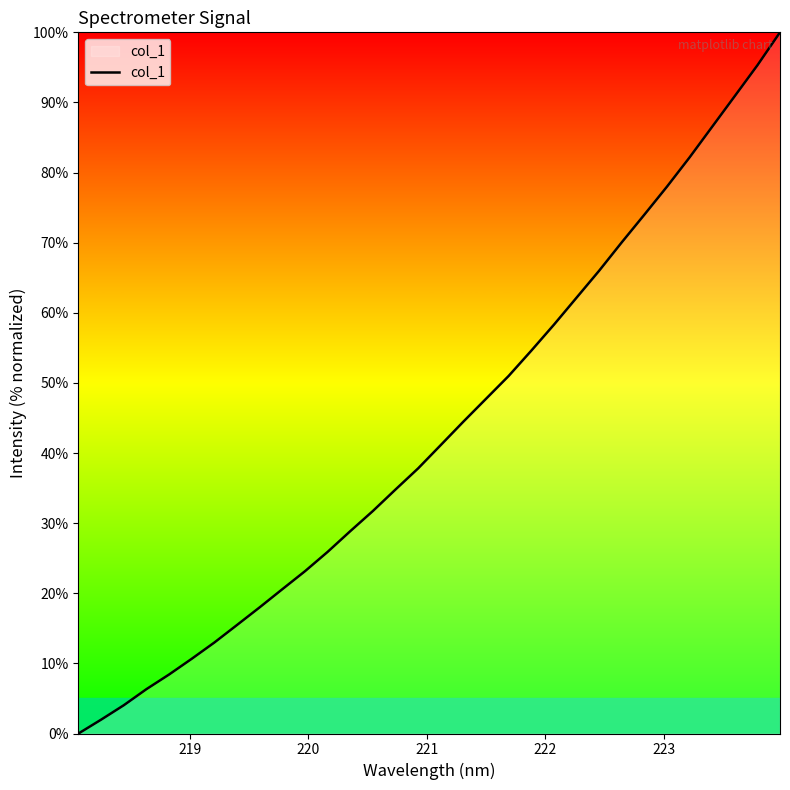

What is the maximum value shown in the chart?

100.0